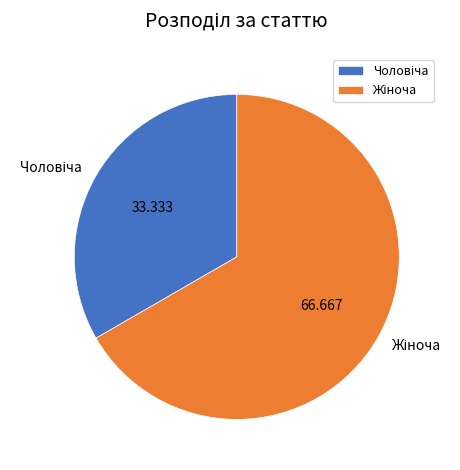

Does any single category account for the majority?

Yes